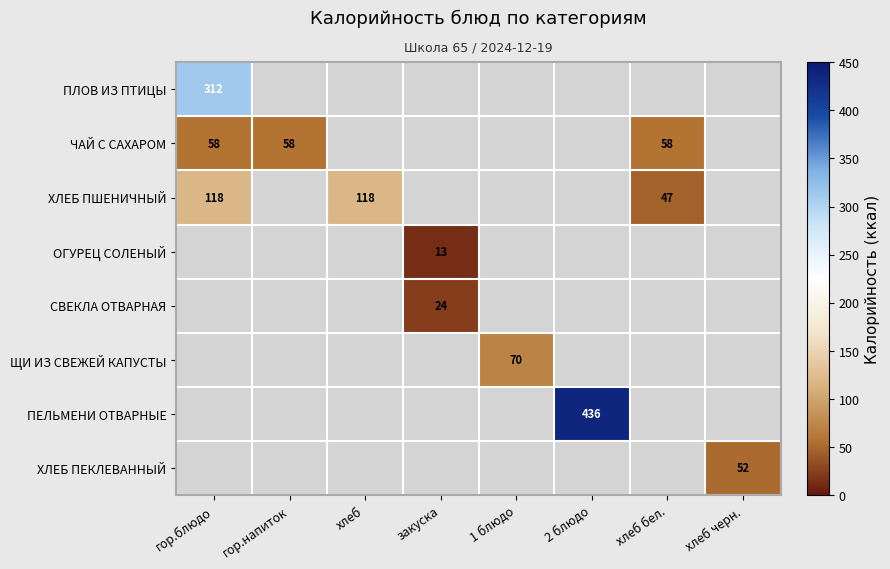

The ХЛЕБ ПШЕНИЧНЫЙ series shows 70 at хлеб. True or false?

False